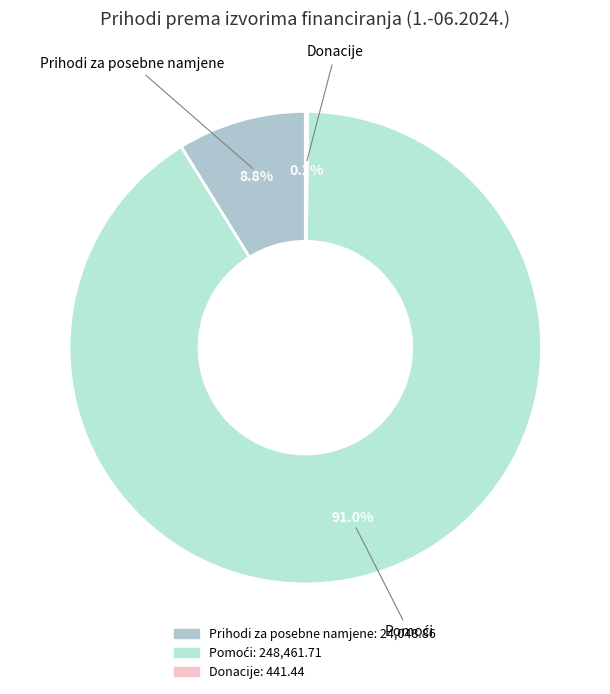

How much of the chart is everything except Prihodi za posebne namjene?

91.2%